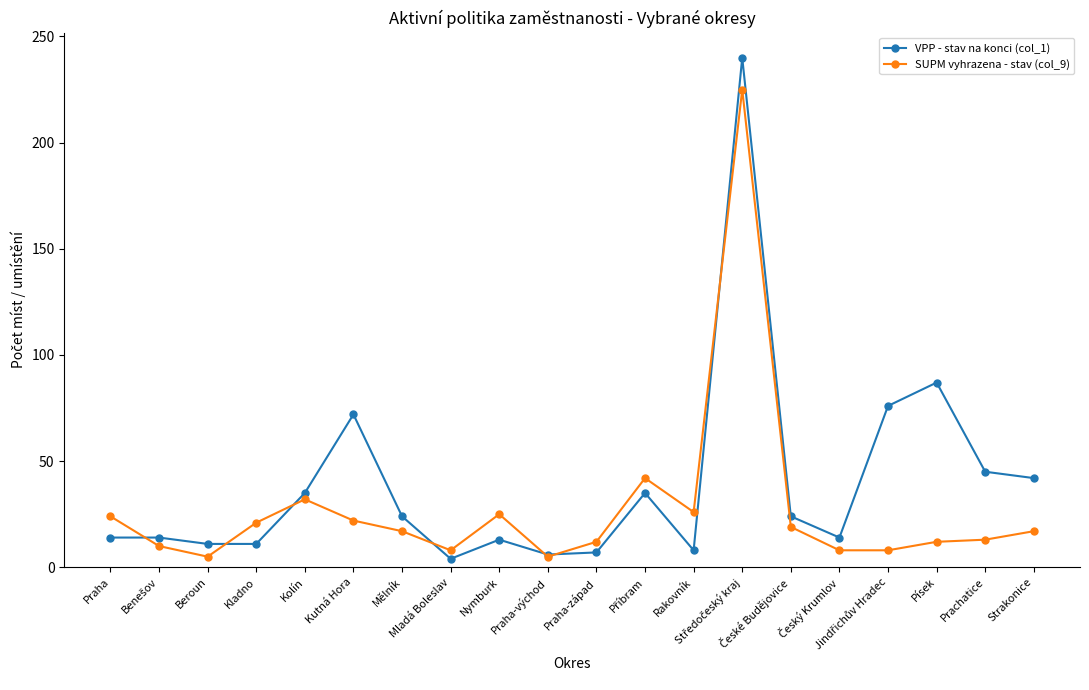

Rank the series by their maximum value, from lowest to highest.

SUPM vyhrazena - stav (col_9), VPP - stav na konci (col_1)